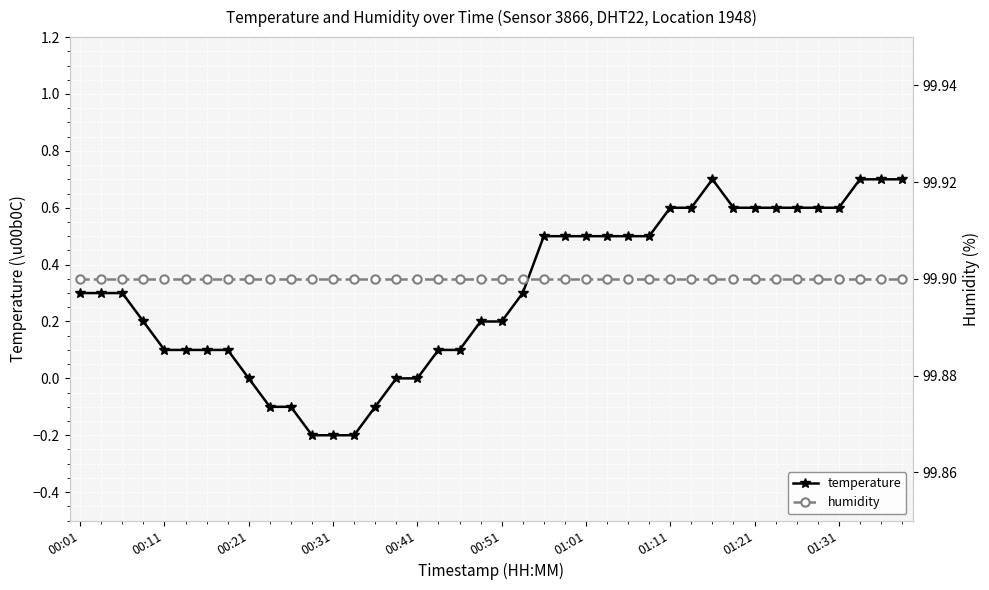

Is it true that temperature equals -0.1 at 11?

False